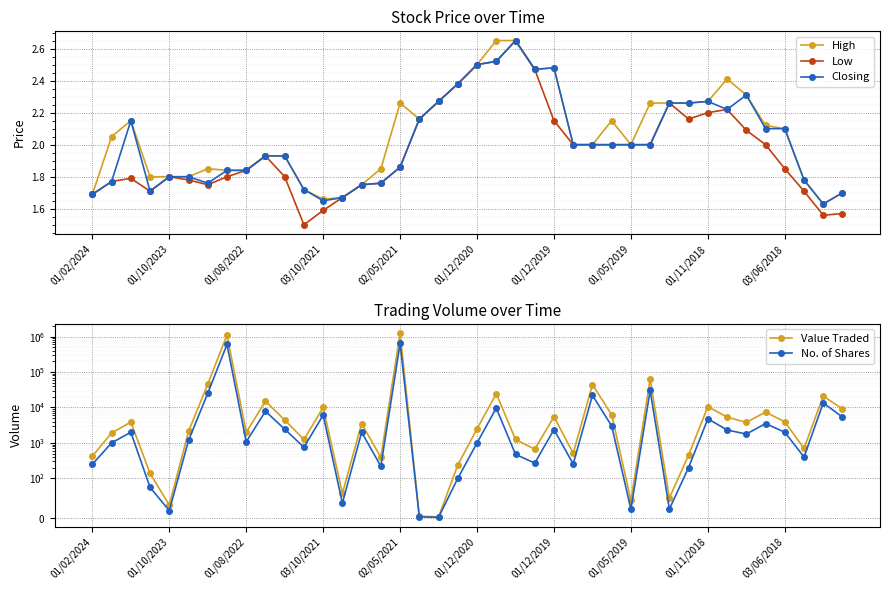

True or false: High has a value of 1.7 at 01/02/2024.

True